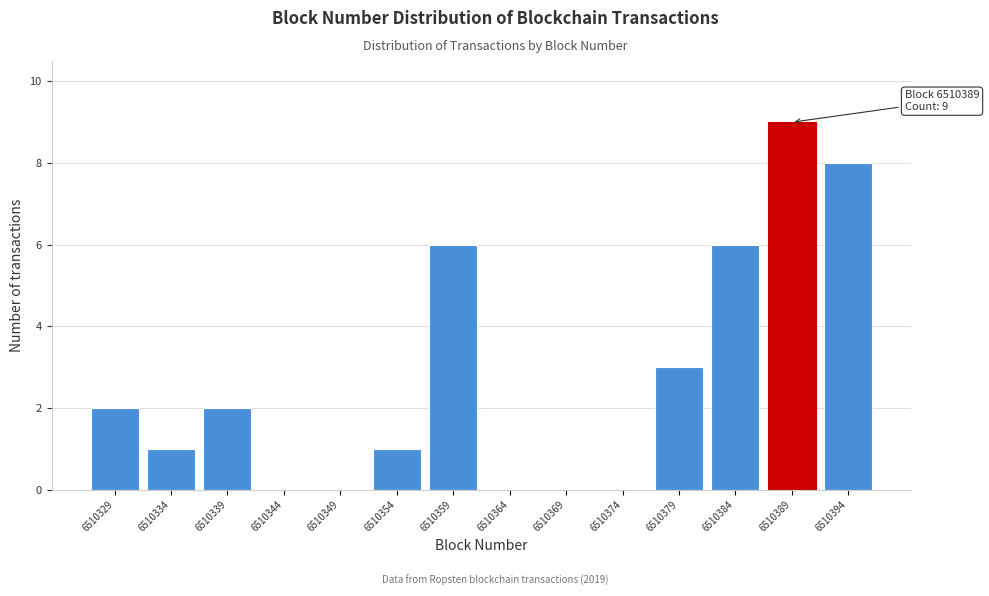

Reading right to left, extract all data points from this chart.

6510394=8	6510389=9	6510384=6	6510379=3	6510374=0	6510369=0	6510364=0	6510359=6	6510354=1	6510349=0	6510344=0	6510339=2	6510334=1	6510329=2